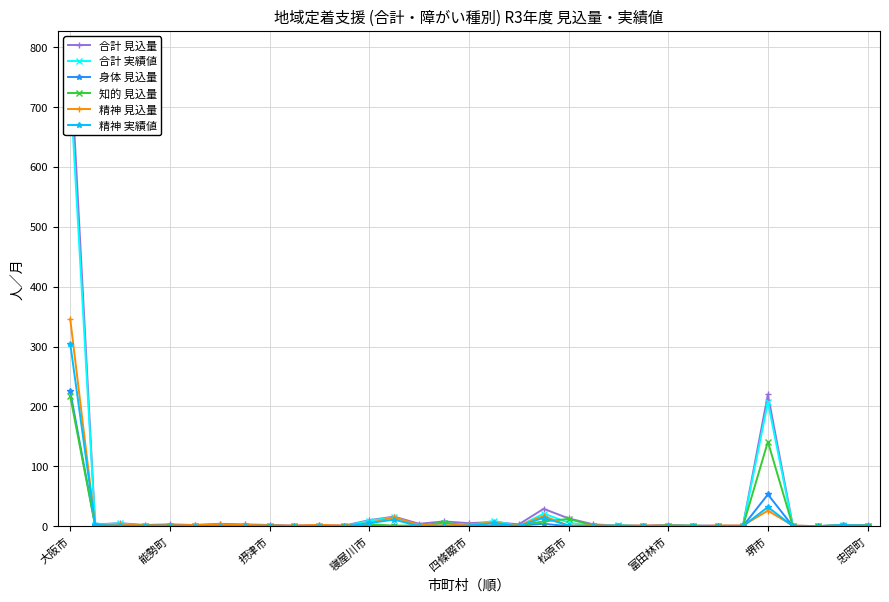

Which series has the widest spread of values?

合計 見込量